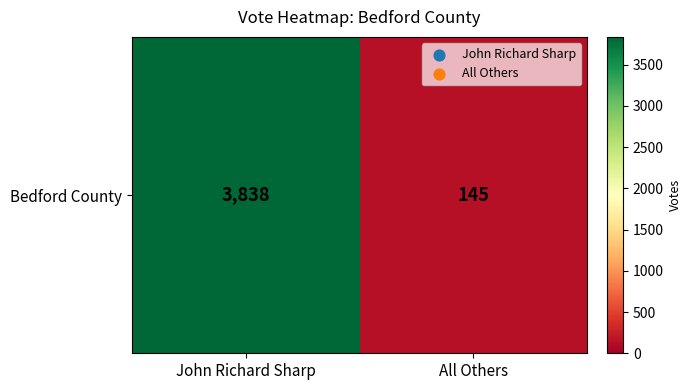

What is the change in value from John Richard Sharp to All Others?

-3693